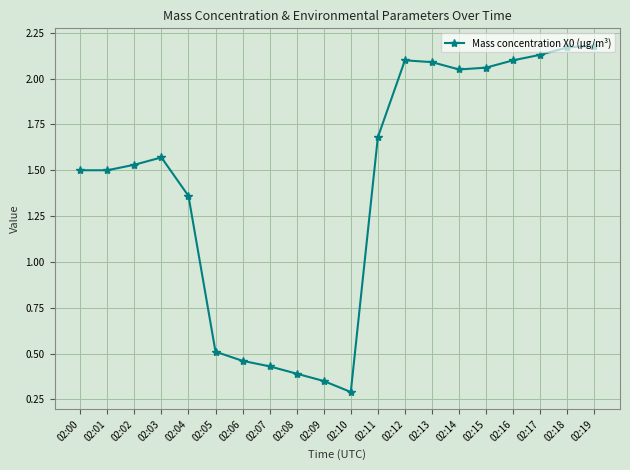

At which category does the chart reach its minimum across all series?

02:10